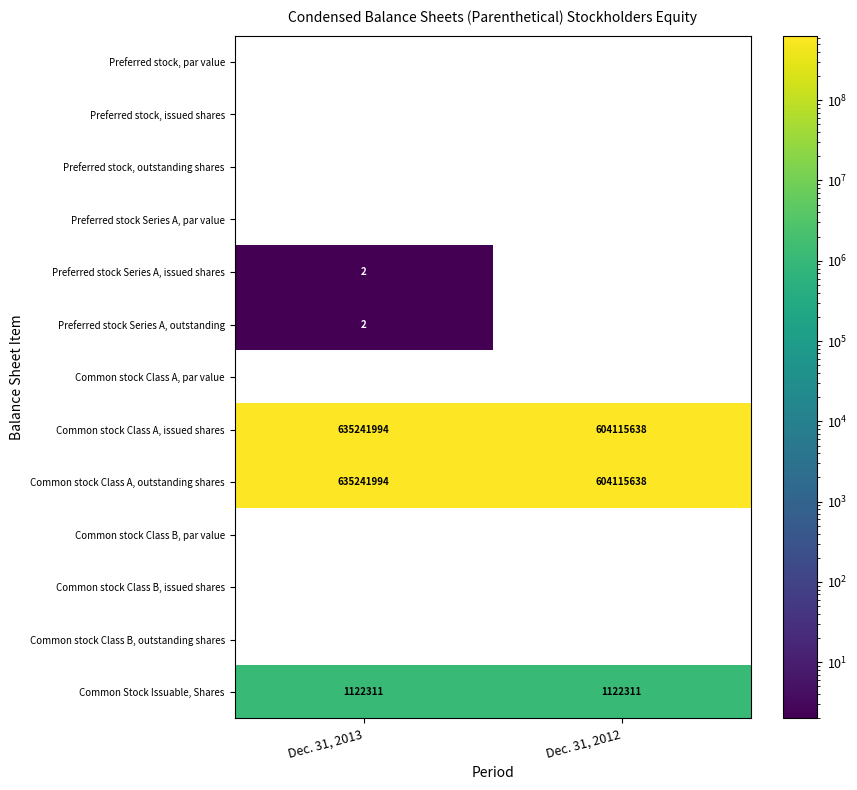

The Common stock Class A, issued shares series shows 604115638 at Dec. 31, 2012. True or false?

True